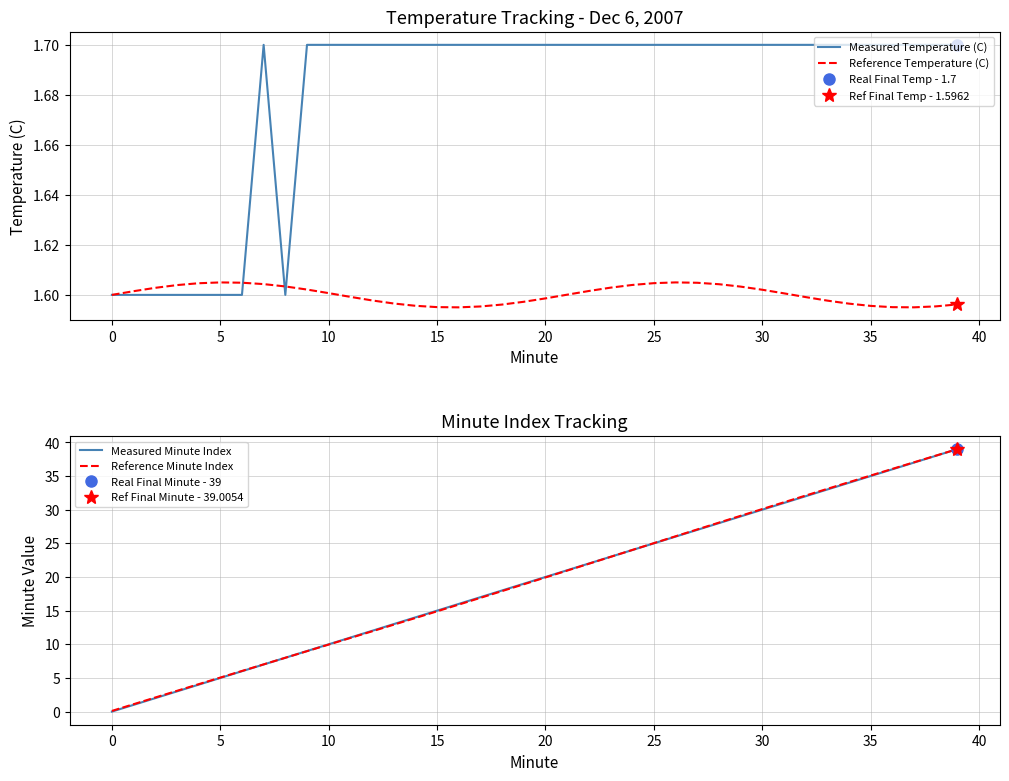

Does the chart display data point markers on the line(s)?

No